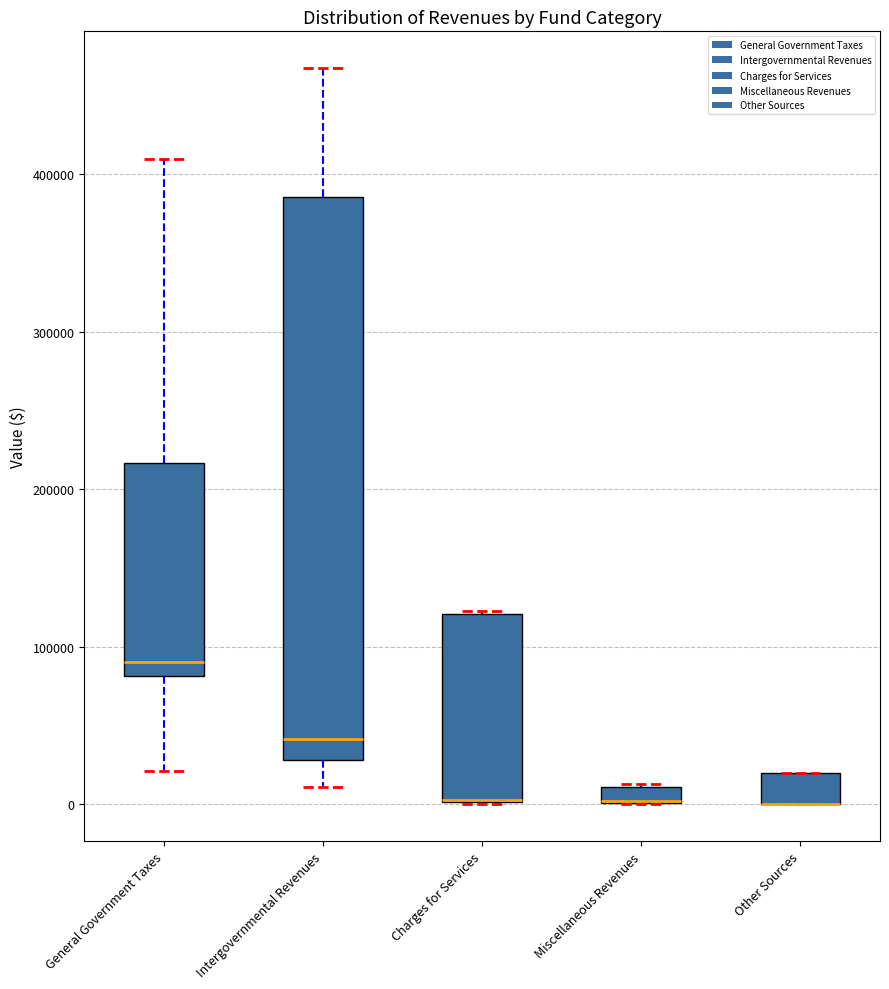

Where is the lower edge of the box for Miscellaneous Revenues on the y-axis? The values are not printed on the chart, so give them approximately, as read against the axis.

0